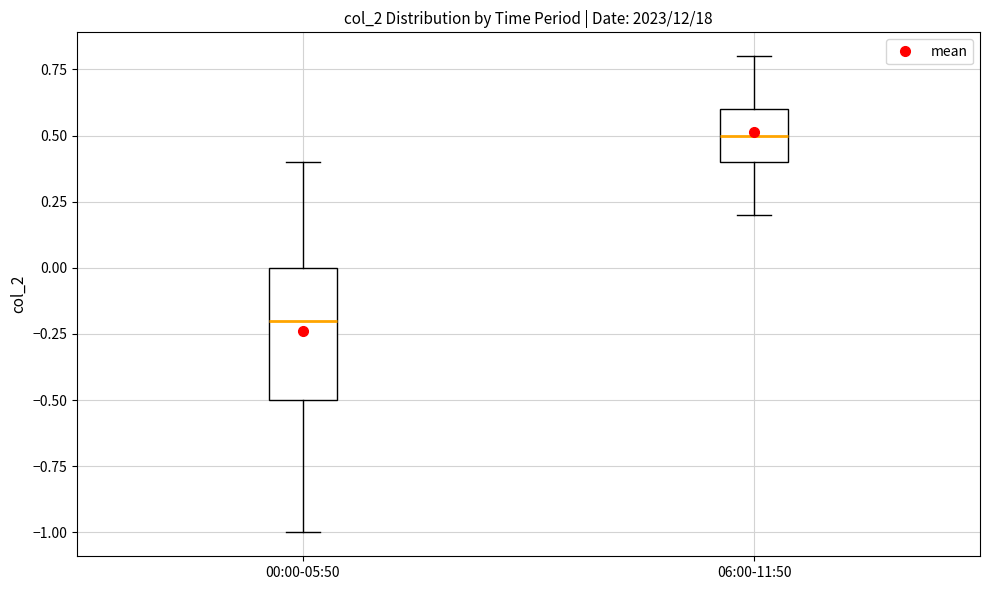

Which box's median line is the lowest?

00:00-05:50